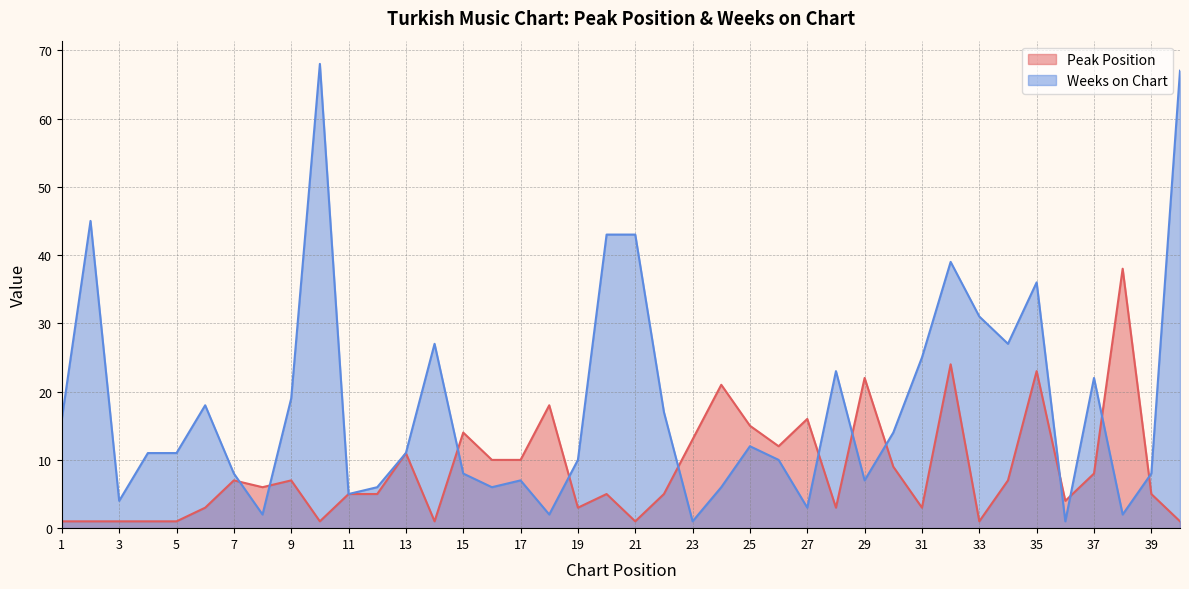

True or false: Weeks on Chart has a value of 11 at 13.

True